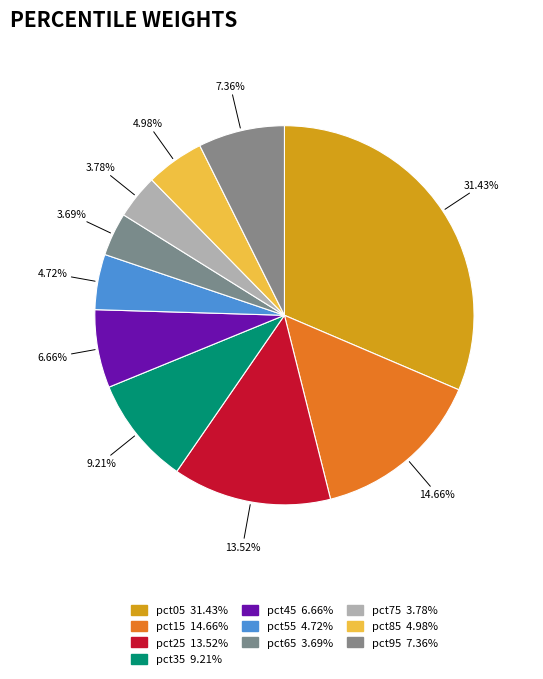

Count the number of slices in the pie.

10